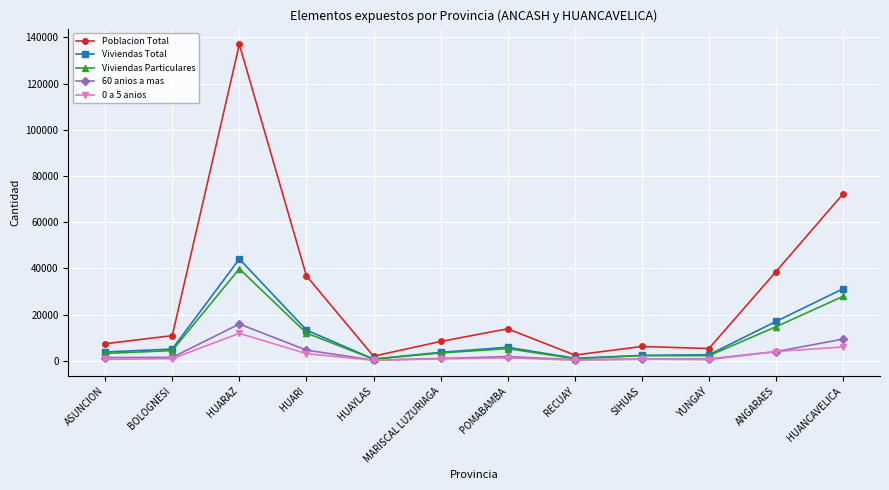

How many lines are shown in the chart?

5